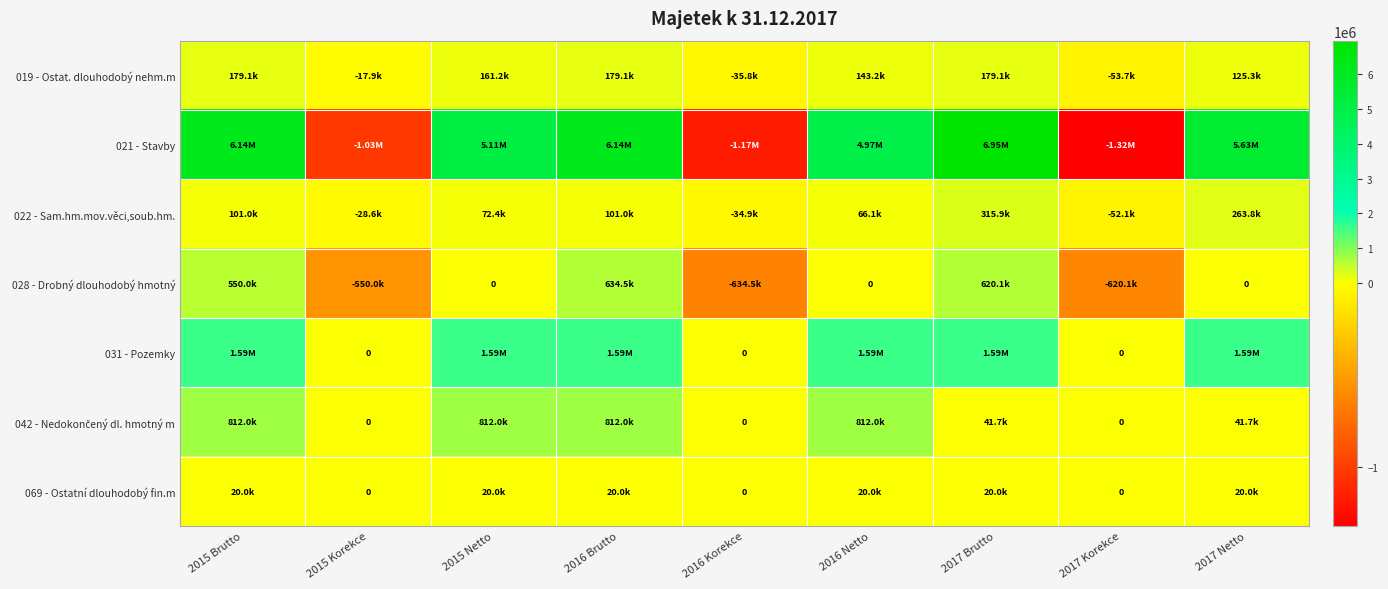

What is the difference between the highest and lowest values at 2015 Brutto?

6121096.7